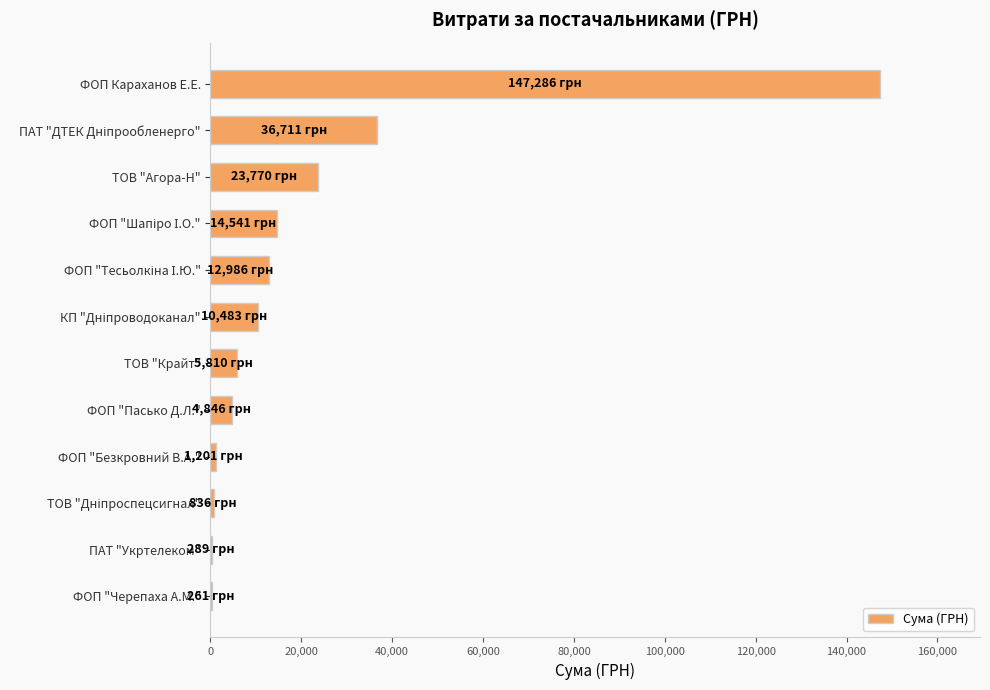

Is it true that the value at ФОП Караханов Е.Е. is 147285.8?

True